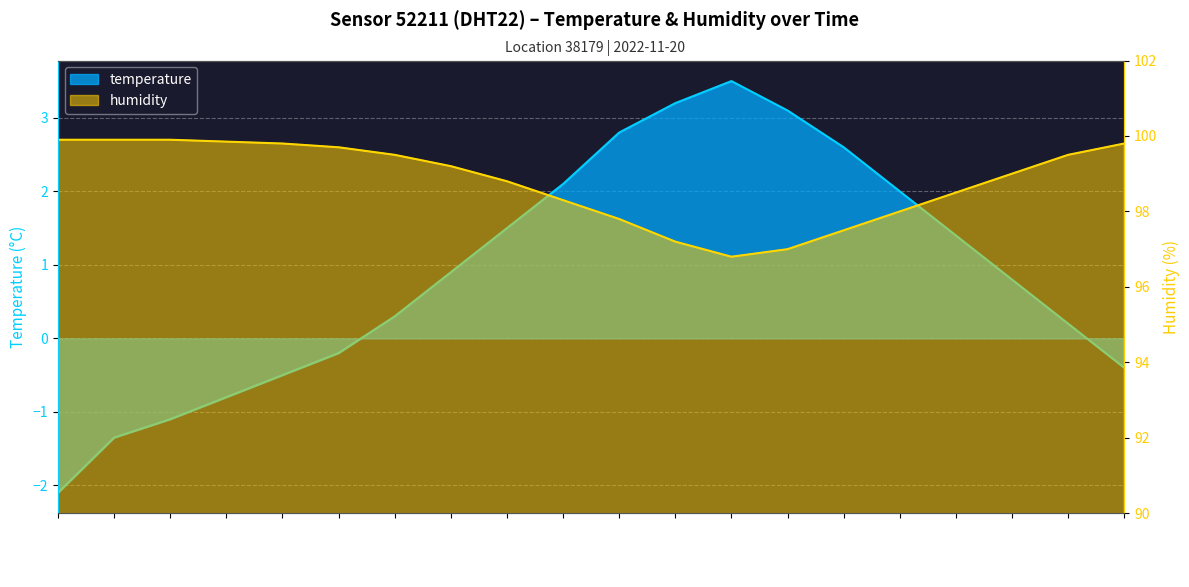

What is the total value across all series at 09:00?

100.4